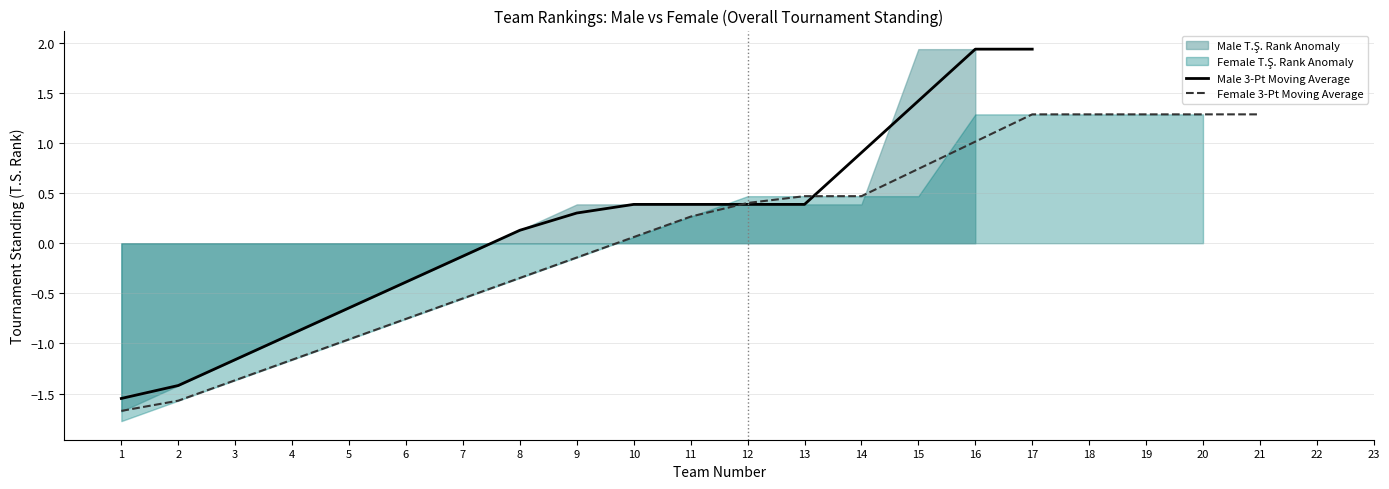

What is the sum of the Female 3-Pt Moving Average values at 18 and 8?

0.9